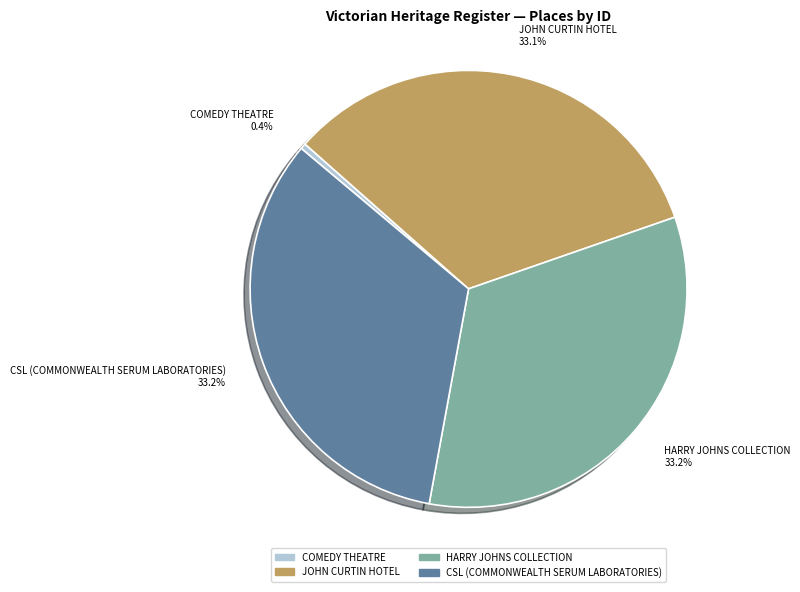

Is it true that JOHN CURTIN HOTEL is 46% of the pie?

False